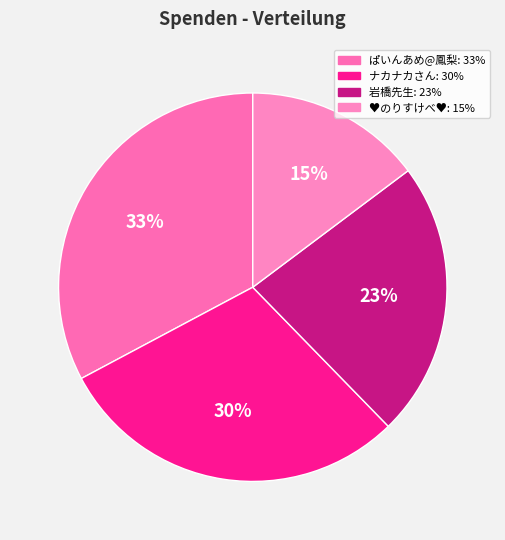

How many segments does this pie chart have?

4